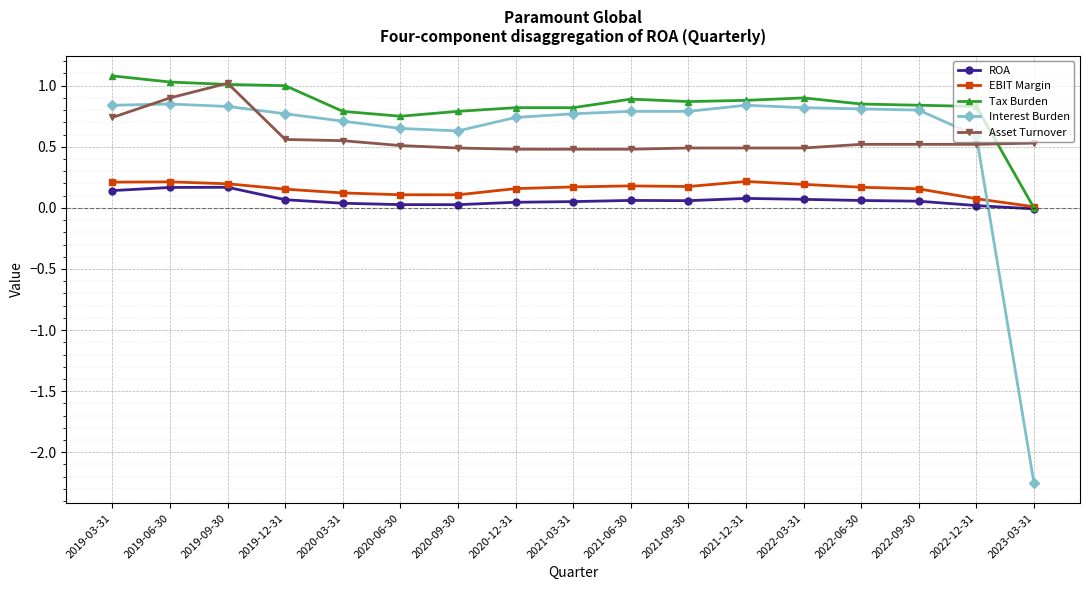

What is the sum of the Tax Burden values at 2022-06-30 and 2021-06-30?

1.7